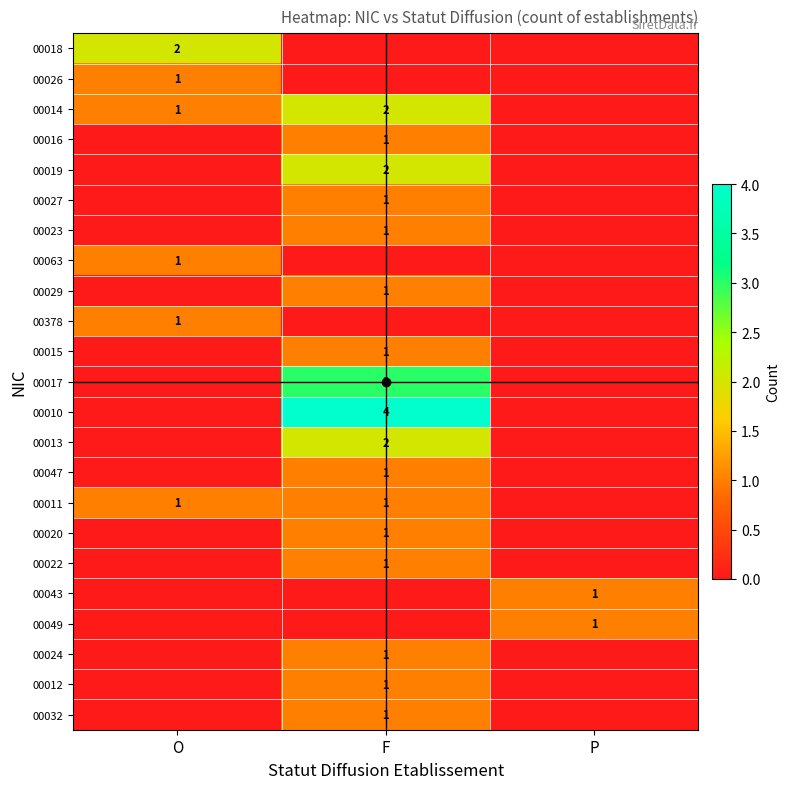

True or false: 00378 has a value of 1 at O.

True